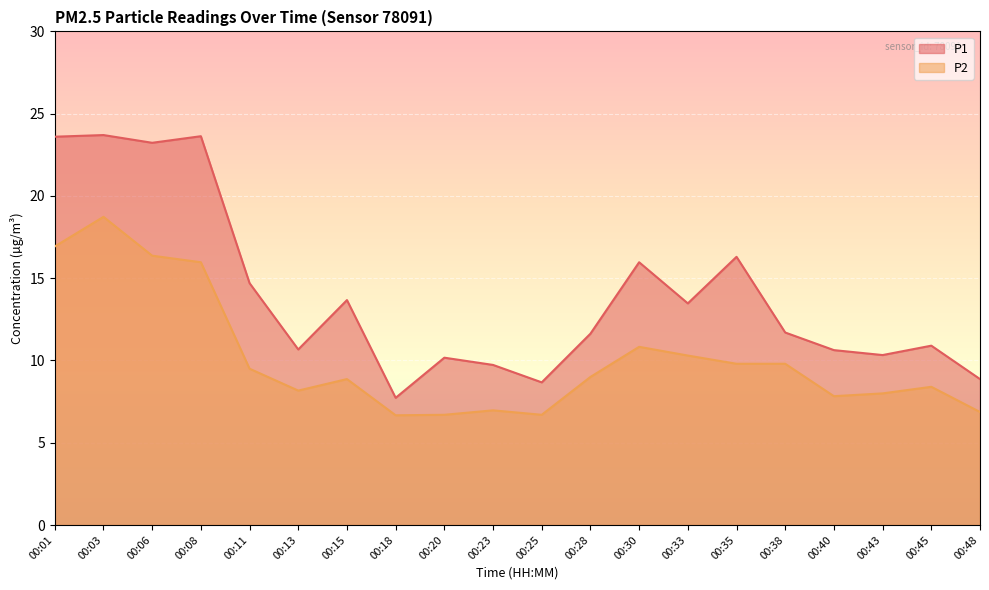

How many data points in P1 are less than 11?

9